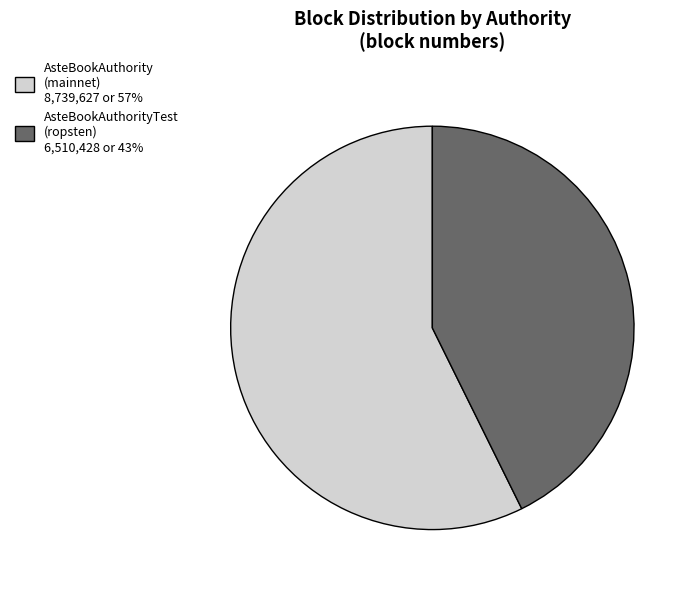

Does any single category account for the majority?

Yes